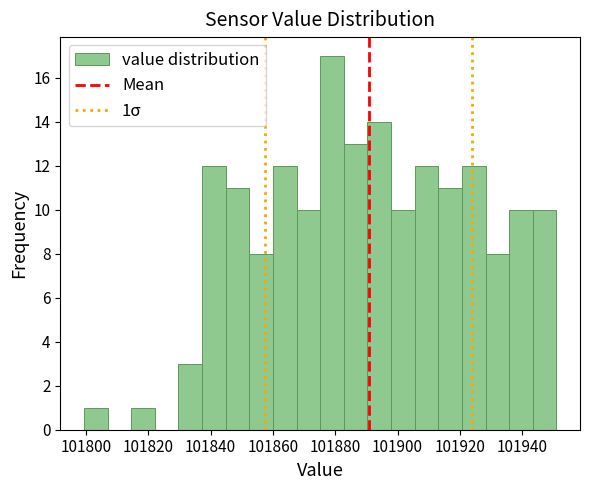

Around what value on the x-axis is the tallest bar? Give the approximate position of its centre, as read against the axis.

101878